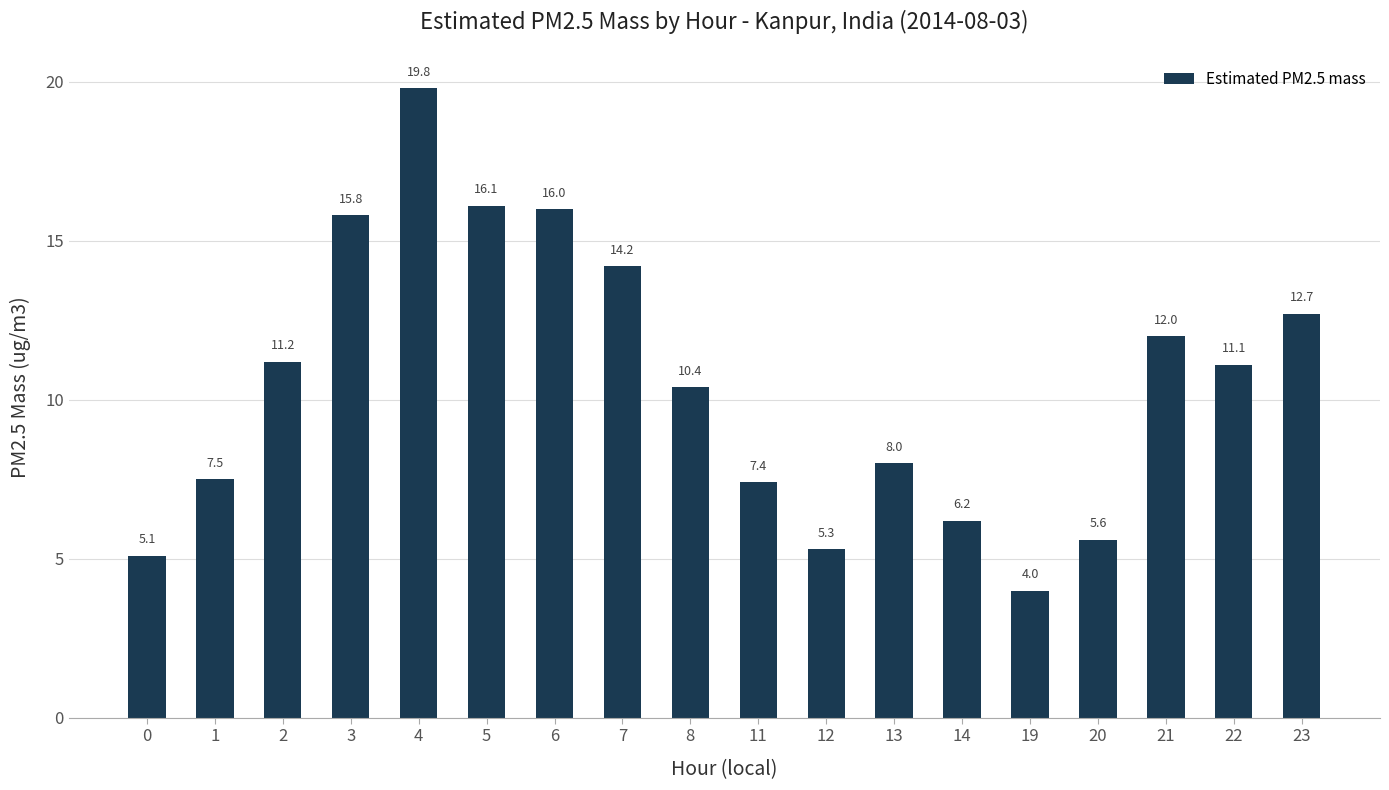

What is the average value?

10.5